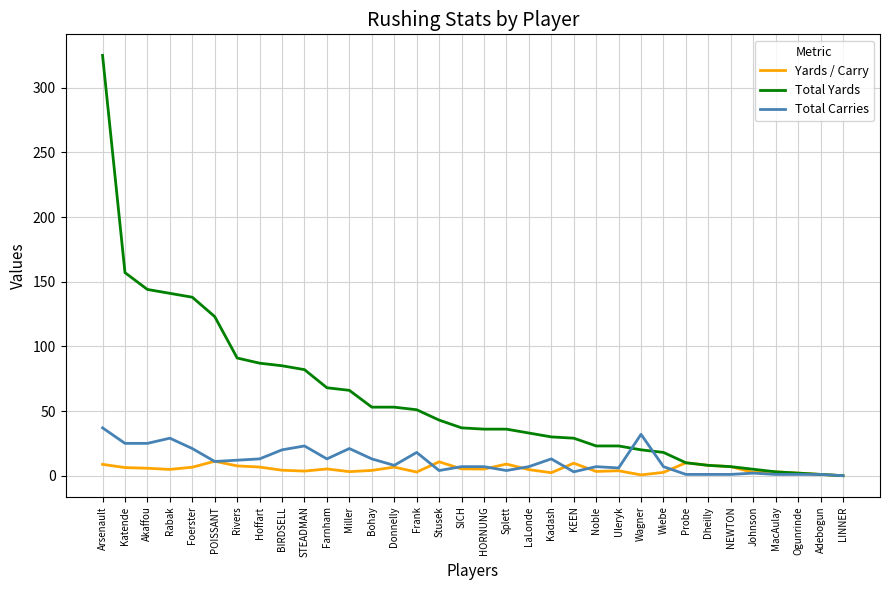

Which series has the widest spread of values?

Total Yards